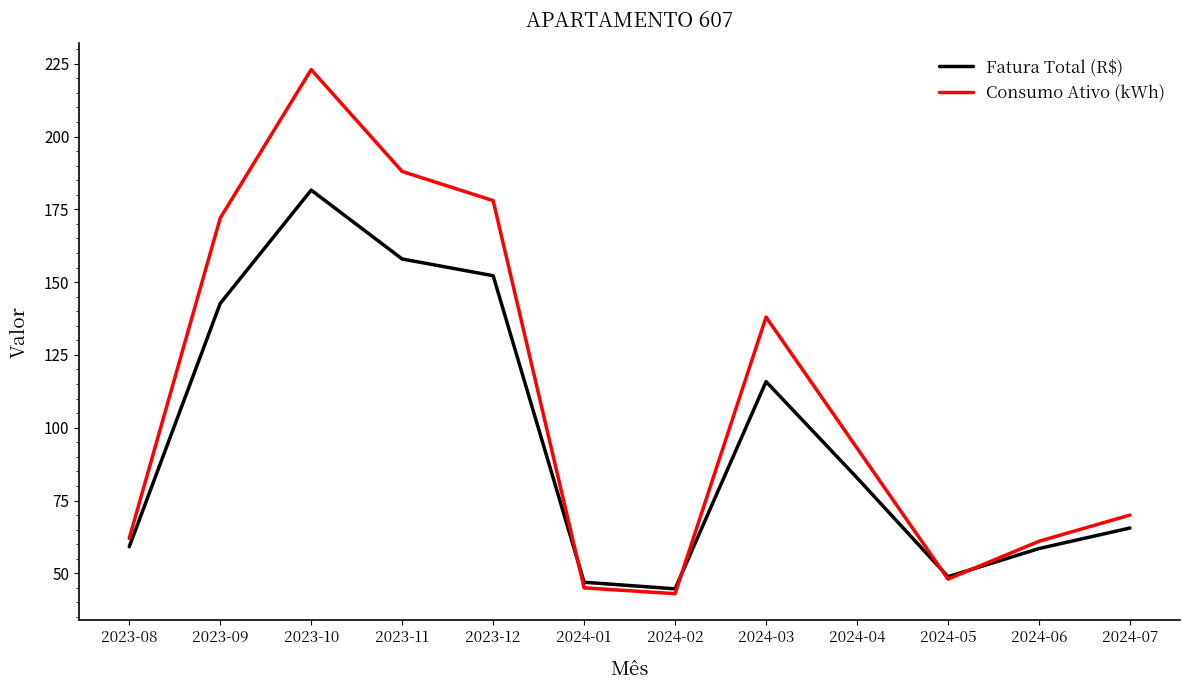

Which series changed the most between 2024-03 and 2024-06?

Consumo Ativo (kWh)